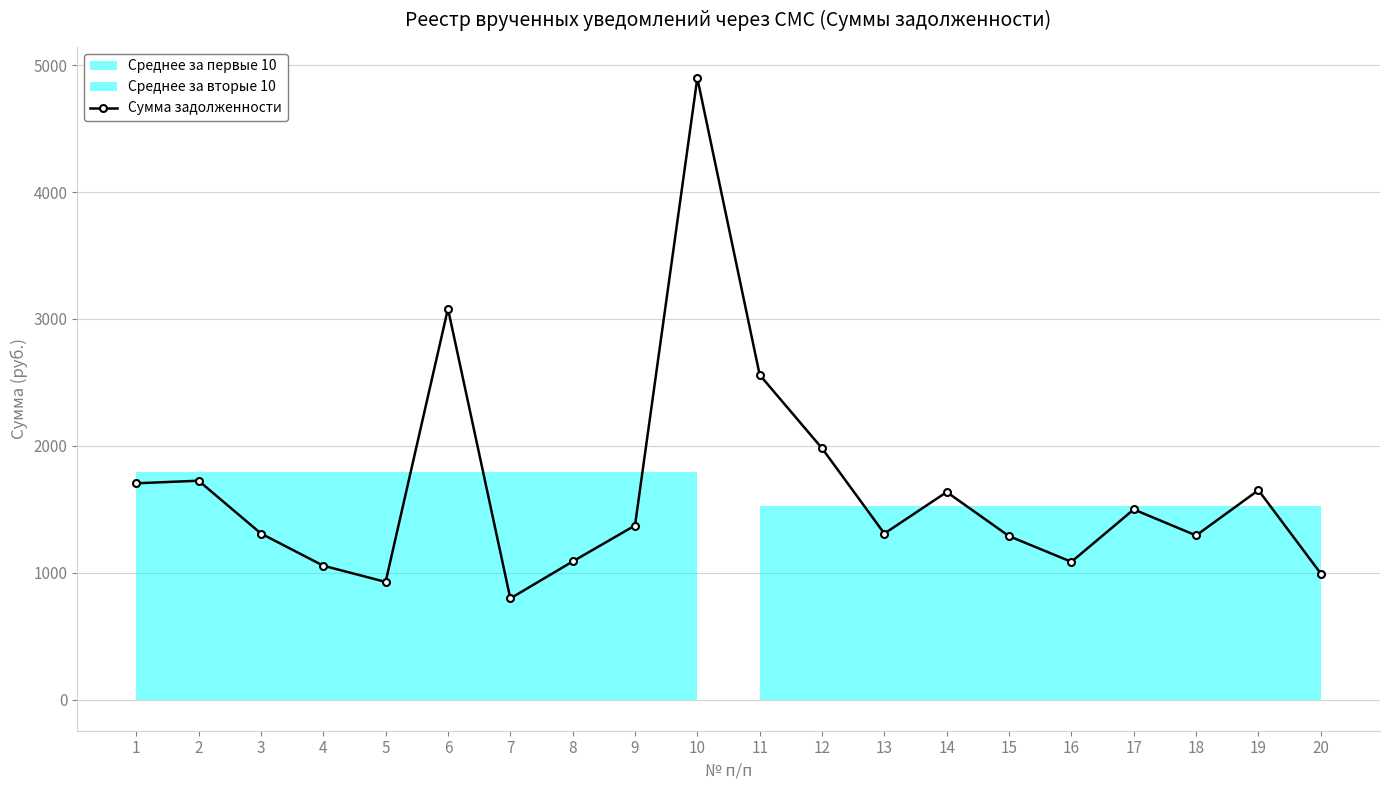

Approximately how many times larger is the value at 9 compared to 11?

0.5